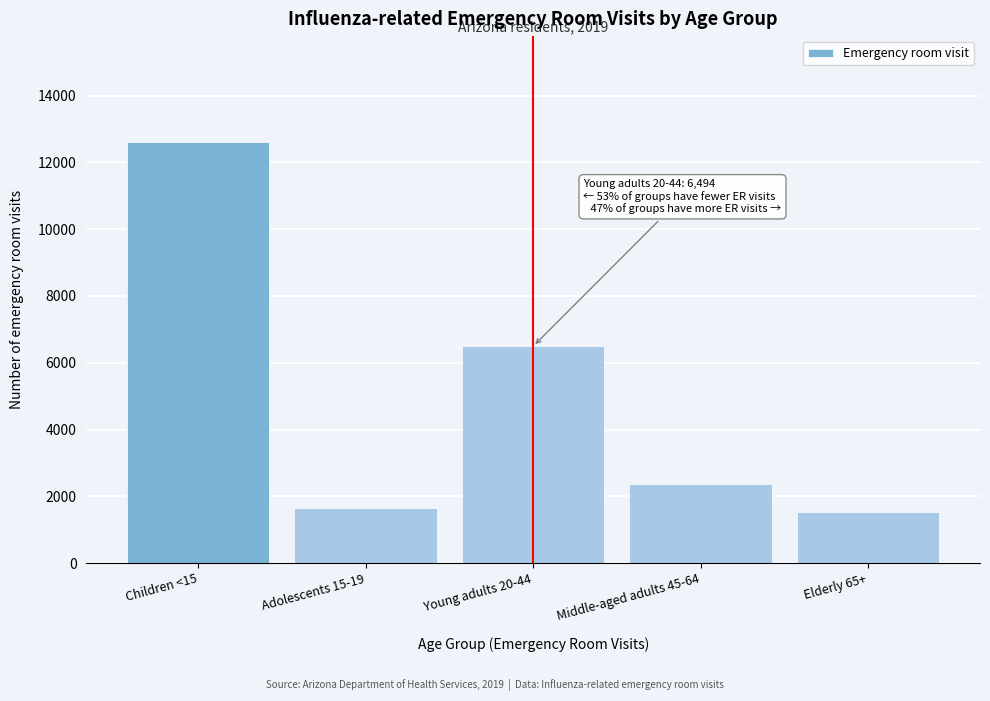

Reading left to right, transcribe all the data shown in this chart.

12625	1642	6494	2364	1519